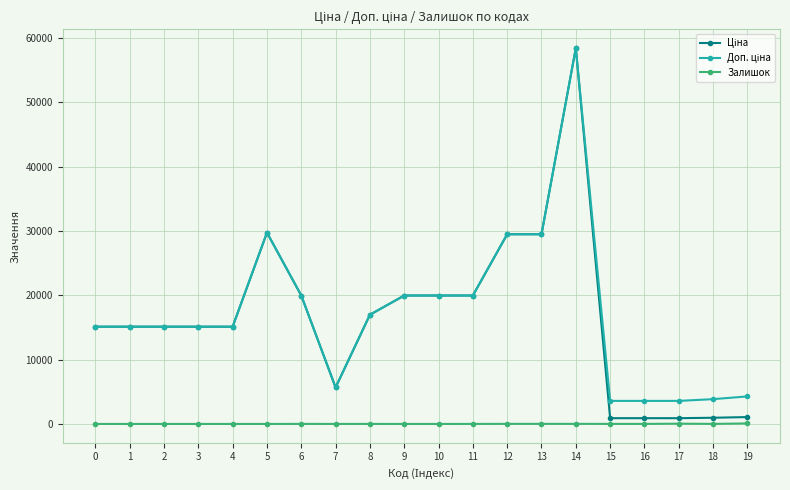

At which category is the sum across all series the highest?

14